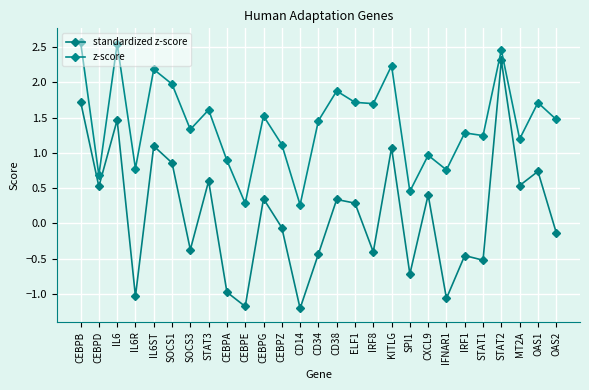

Count the number of categories in the chart.

27